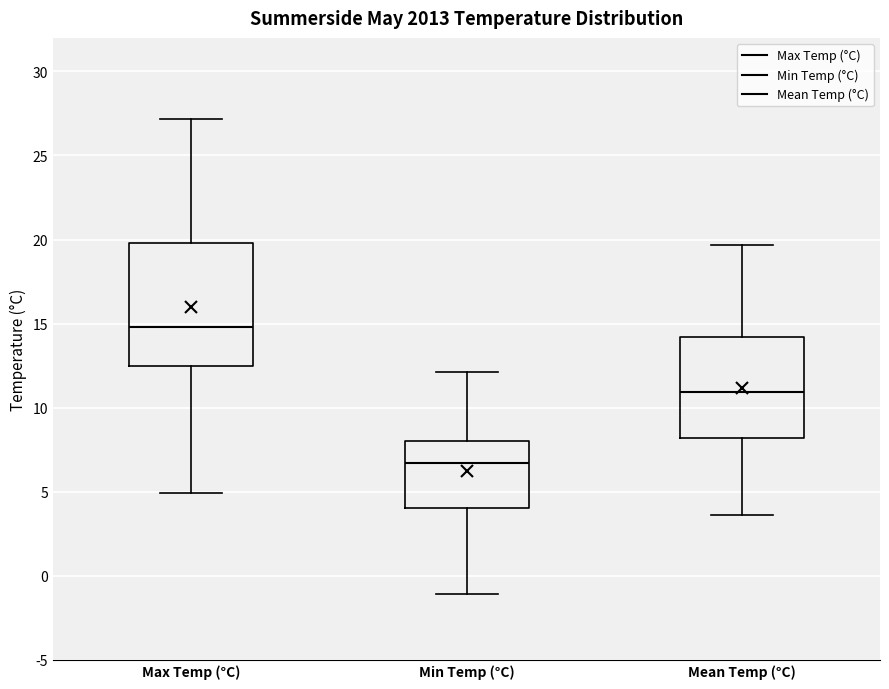

Reading left to right, read every box against the y-axis: the position of its median line, the range the box covers, and the ends of its whiskers. The values are not printed on the chart, so give them approximately, as read against the axis.

Max Temp (°C): median 15.0, box 12.5 to 20.0, whiskers 5.0 to 27.0
Min Temp (°C): median 6.5, box 4.0 to 8.0, whiskers -1.0 to 12.0
Mean Temp (°C): median 11.0, box 8.0 to 14.0, whiskers 3.5 to 19.5